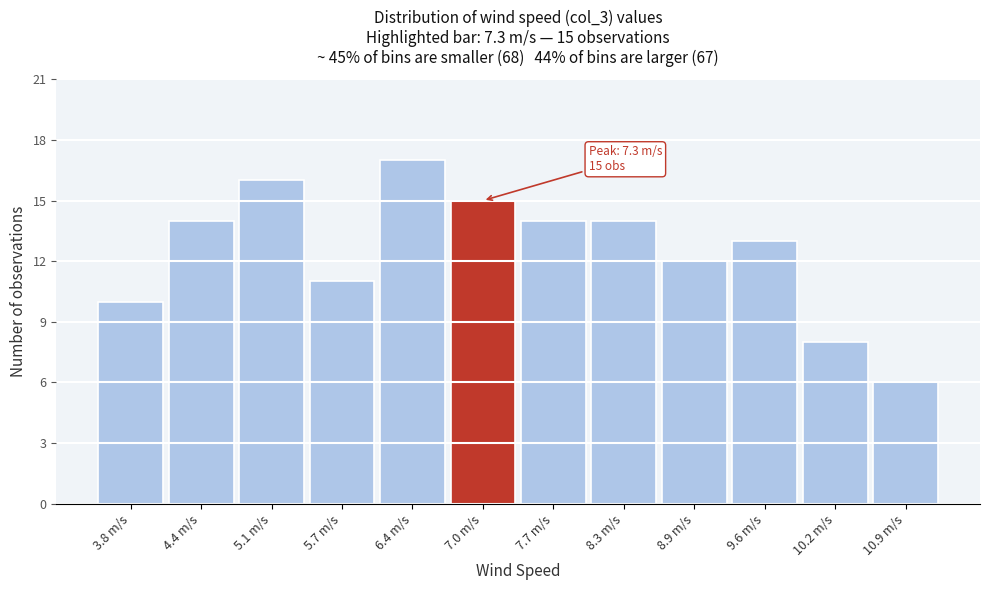

Reading left to right, list all the values displayed in this chart.

10	14	16	11	17	15	14	14	12	13	8	6